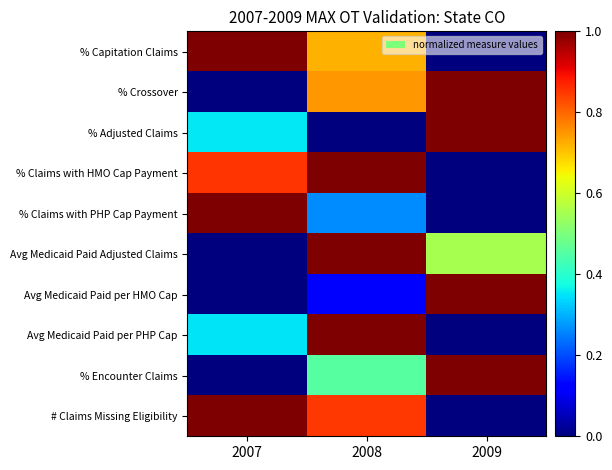

What is the difference between the highest and lowest values at 2009?

1.0